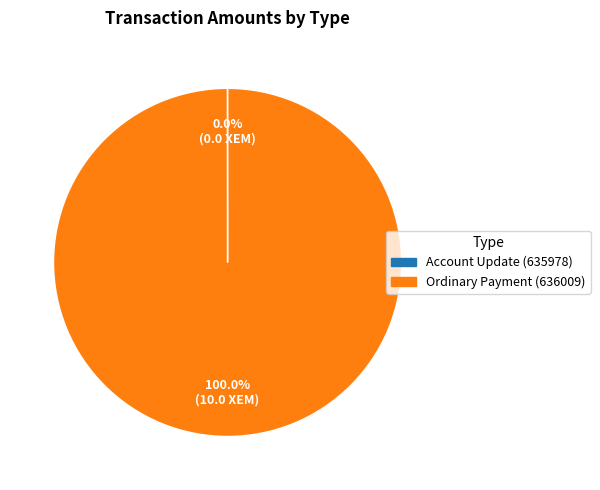

Which slice is the largest?

Ordinary Payment (636009)